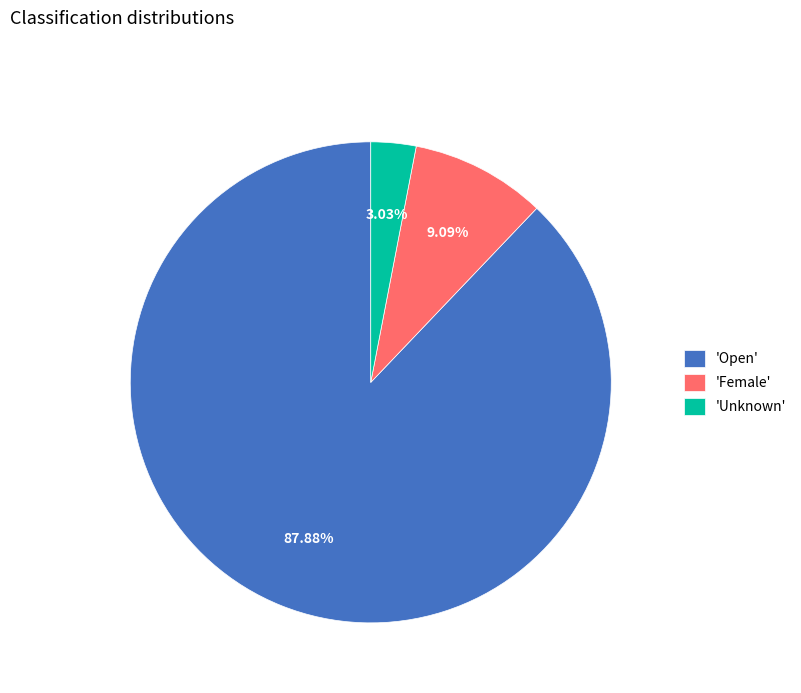

Combined, do 'Female' and 'Unknown' account for over 50%?

No